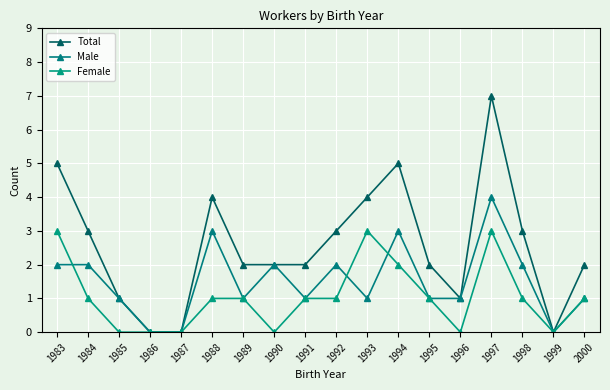

At which category does Female reach its first local valley?

1990